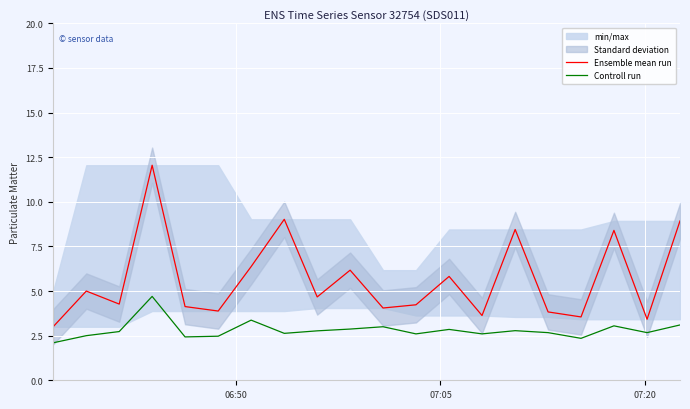

What is the highest value of the Ensemble mean run series?

12.1